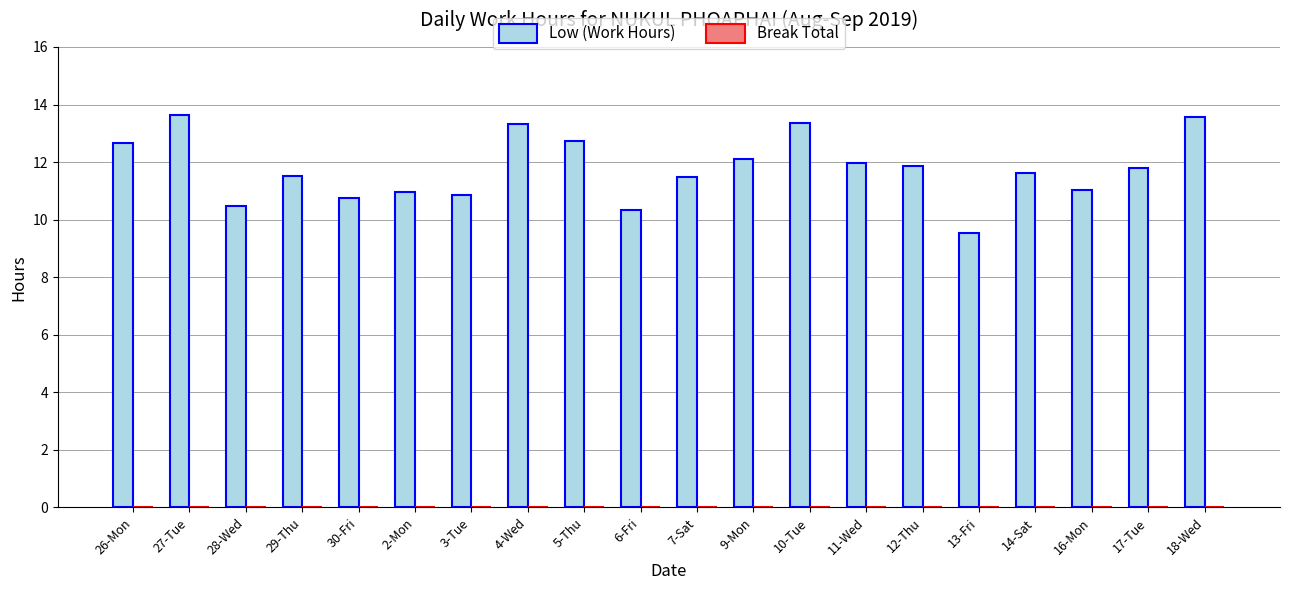

What is the change in value from 10-Tue to 17-Tue?

-1.6